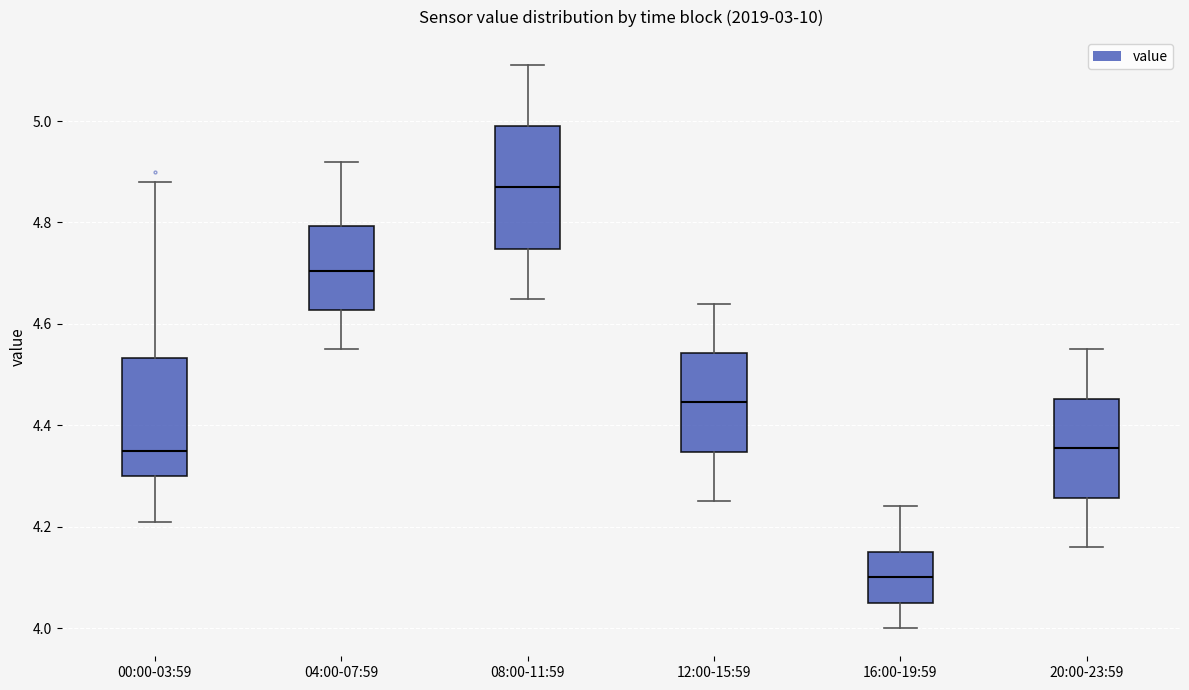

Reading left to right, read every box against the y-axis: the position of its median line, the range the box covers, and the ends of its whiskers. The values are not printed on the chart, so give them approximately, as read against the axis.

00:00-03:59: median 4.36, box 4.30 to 4.54, whiskers 4.22 to 4.88
04:00-07:59: median 4.70, box 4.62 to 4.80, whiskers 4.56 to 4.92
08:00-11:59: median 4.88, box 4.74 to 5.00, whiskers 4.66 to 5.12
12:00-15:59: median 4.44, box 4.34 to 4.54, whiskers 4.26 to 4.64
16:00-19:59: median 4.10, box 4.06 to 4.16, whiskers 4.00 to 4.24
20:00-23:59: median 4.36, box 4.26 to 4.46, whiskers 4.16 to 4.56